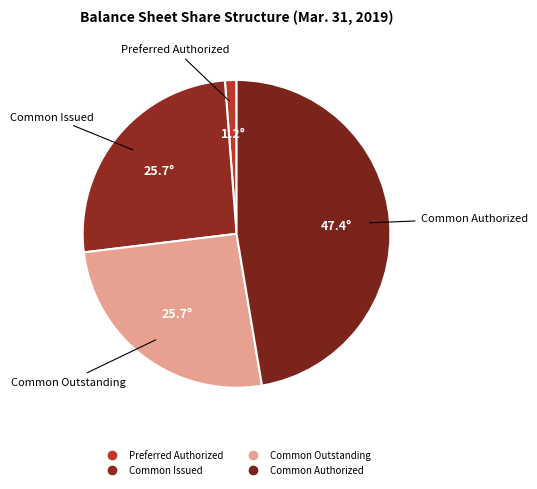

Count the number of slices in the pie.

4